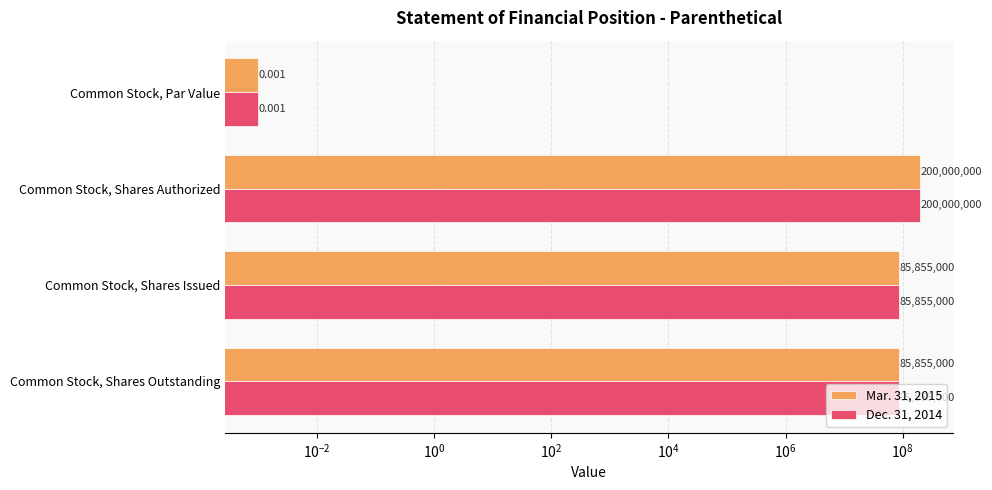

Which series has the largest range (max minus min)?

Mar. 31, 2015